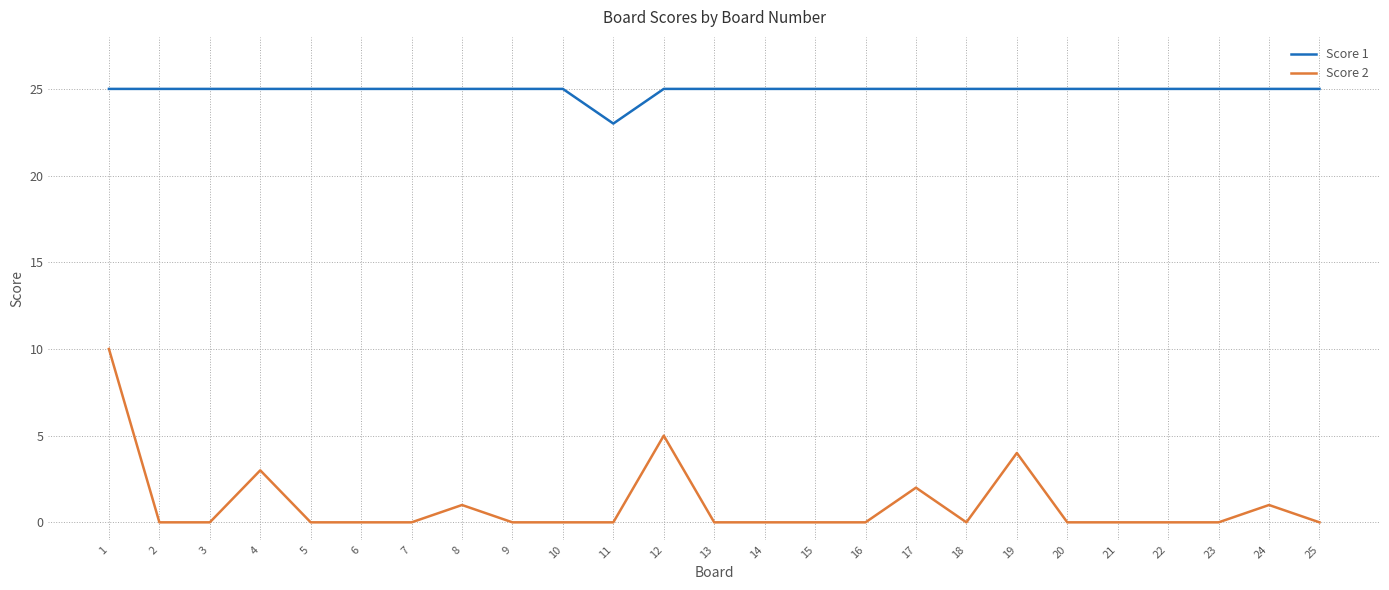

Is the value of Score 2 at 4 greater than the value of Score 1 at 14?

No